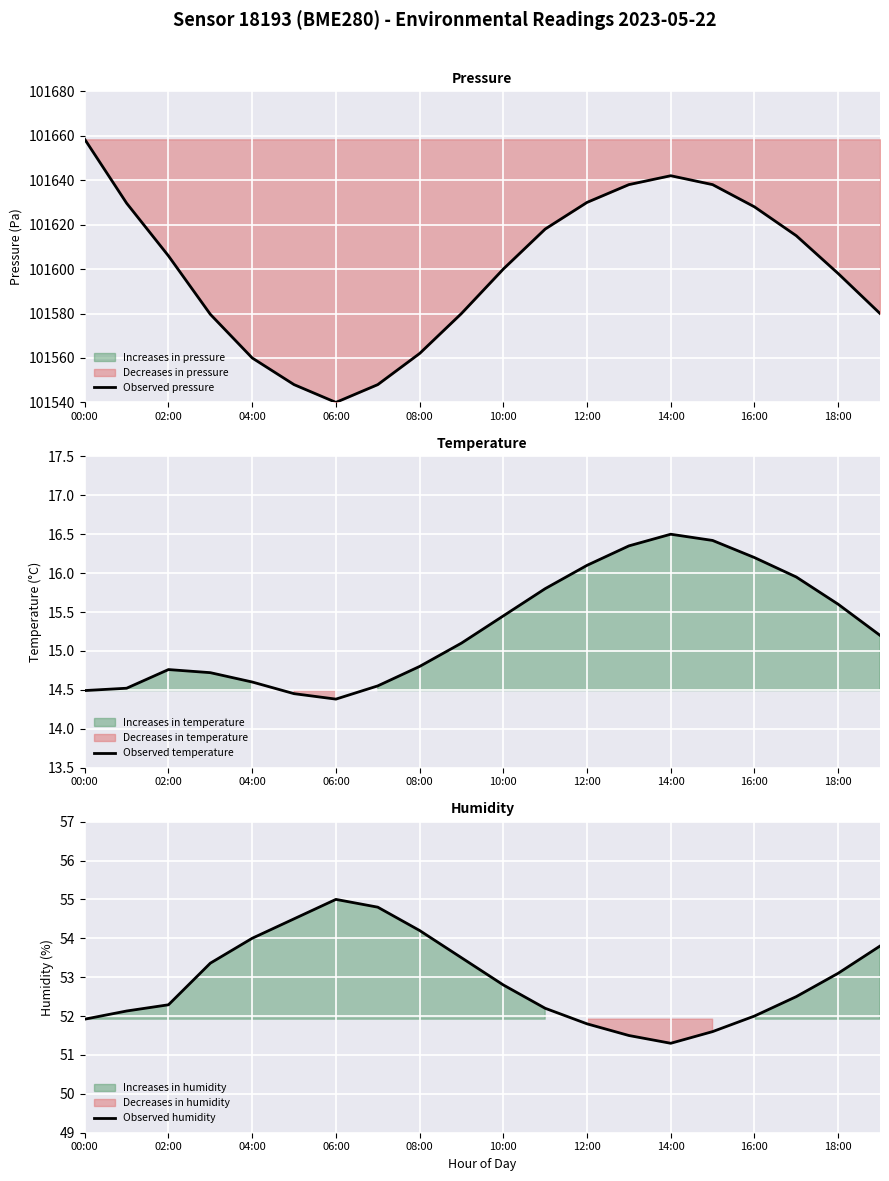

True or false: Observed pressure and Observed temperature cross at least once.

False